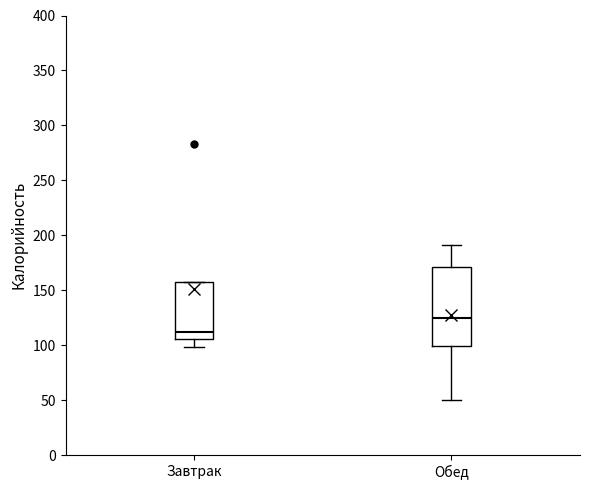

Which box's median line is the lowest?

Завтрак